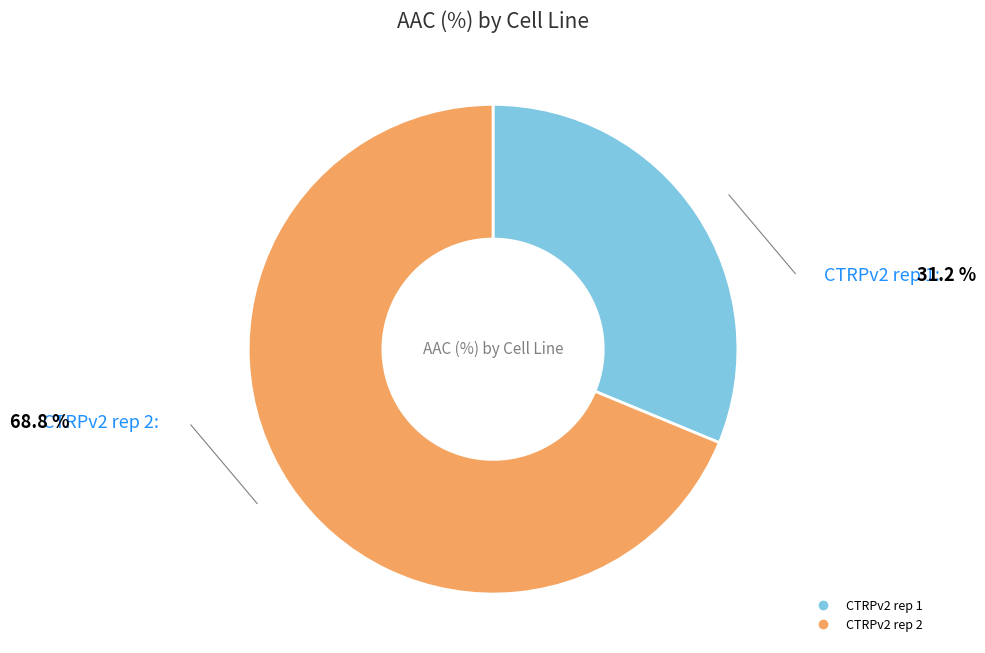

Rank the categories by value from lowest to highest.

CTRPv2 rep 1, CTRPv2 rep 2